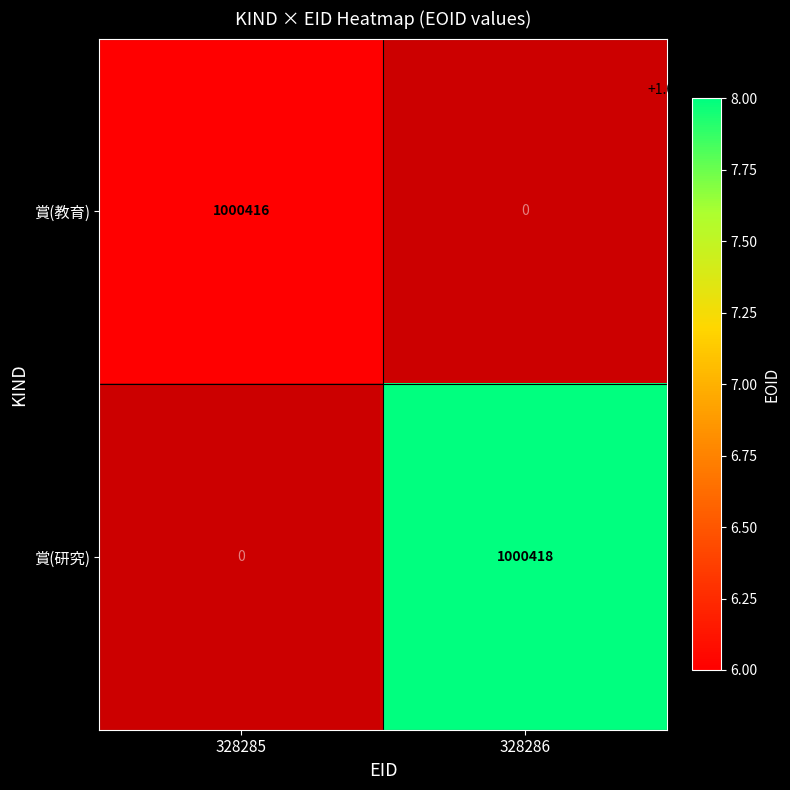

What value does the 賞(教育) series have at 328285?

1000416